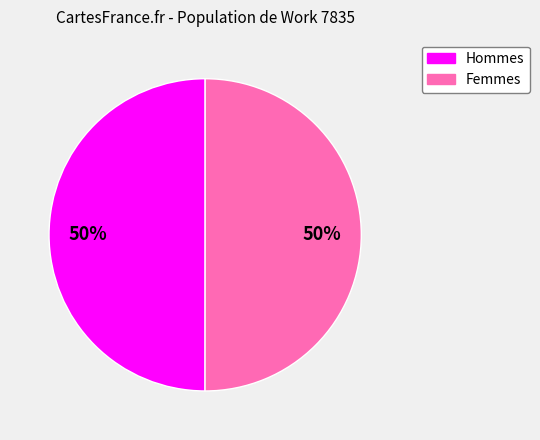

The Femmes slice represents 63% of the pie. True or false?

False